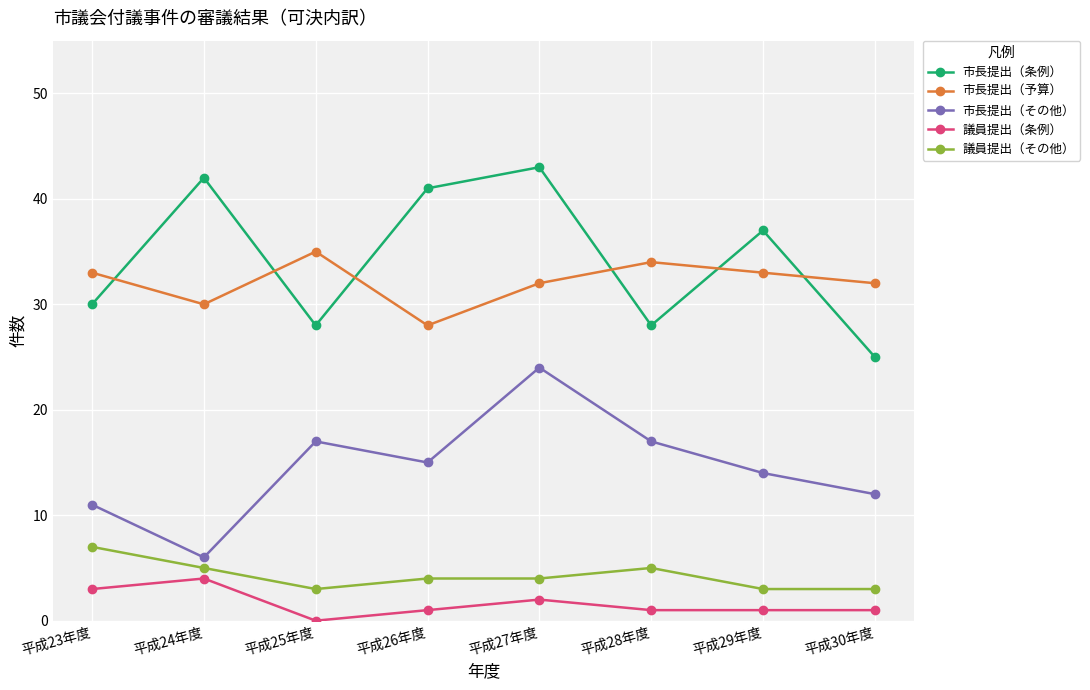

What is the difference between the maximum and minimum values in the 市長提出（その他） series?

18